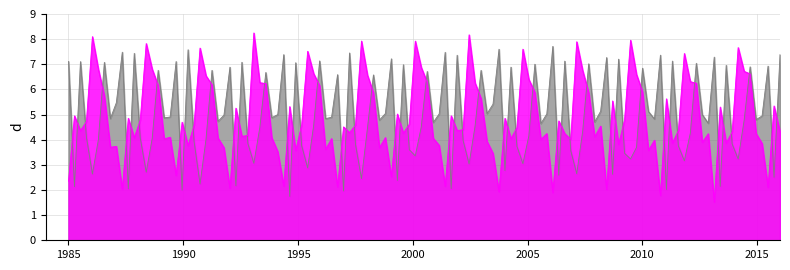

What is the smallest value displayed?

1.5